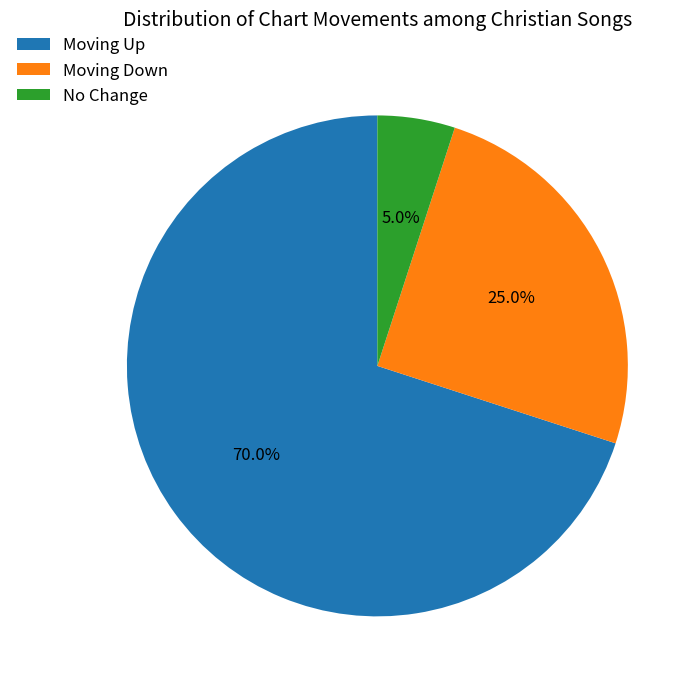

Does Moving Down account for over 50% of the chart?

No